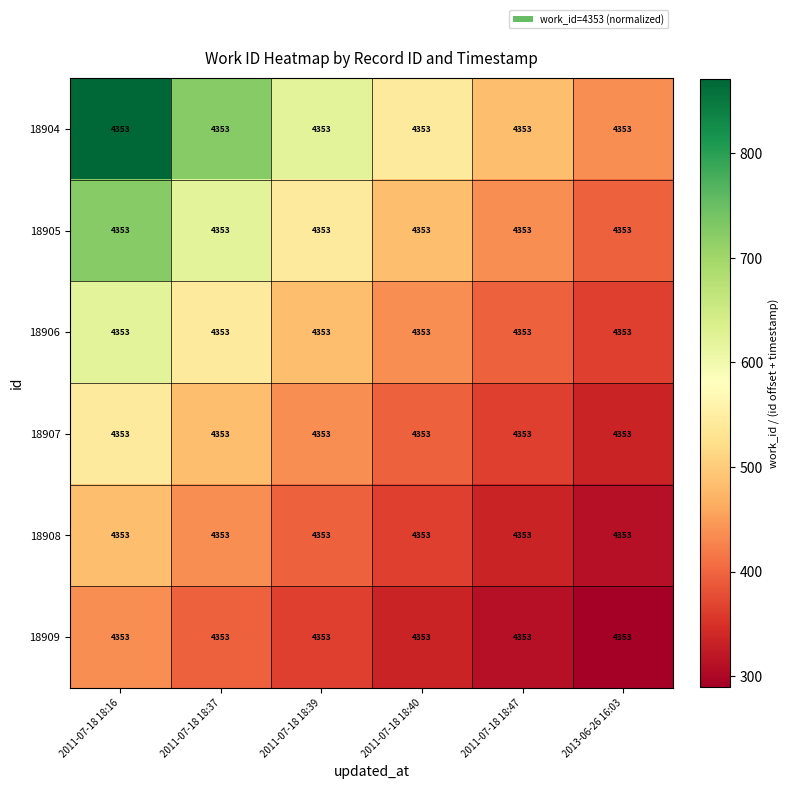

What is the difference between the maximum and minimum values in the 18905 series?

329.8